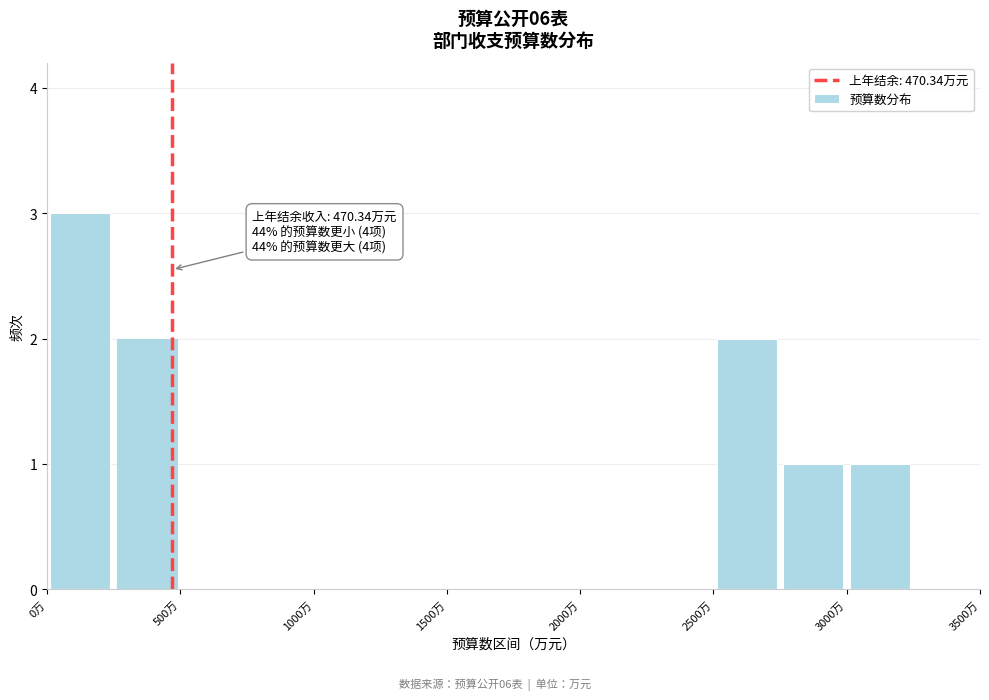

Which range on the x-axis has the tallest bar?

0 to 250